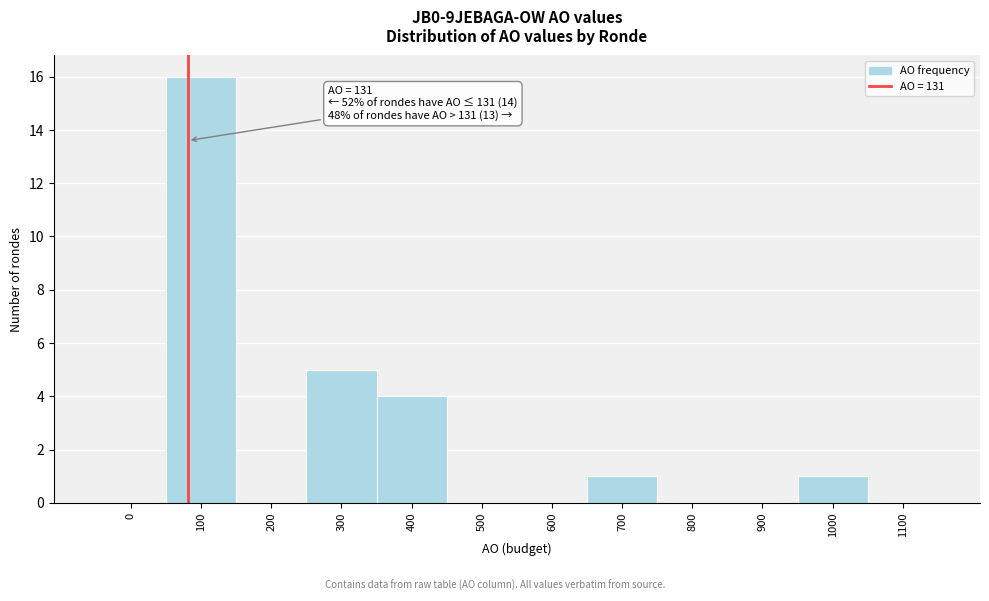

Reading right to left, what are all the values shown in this chart?

1100=0	1000=1	900=0	800=0	700=1	600=0	500=0	400=4	300=5	200=0	100=16	0=0